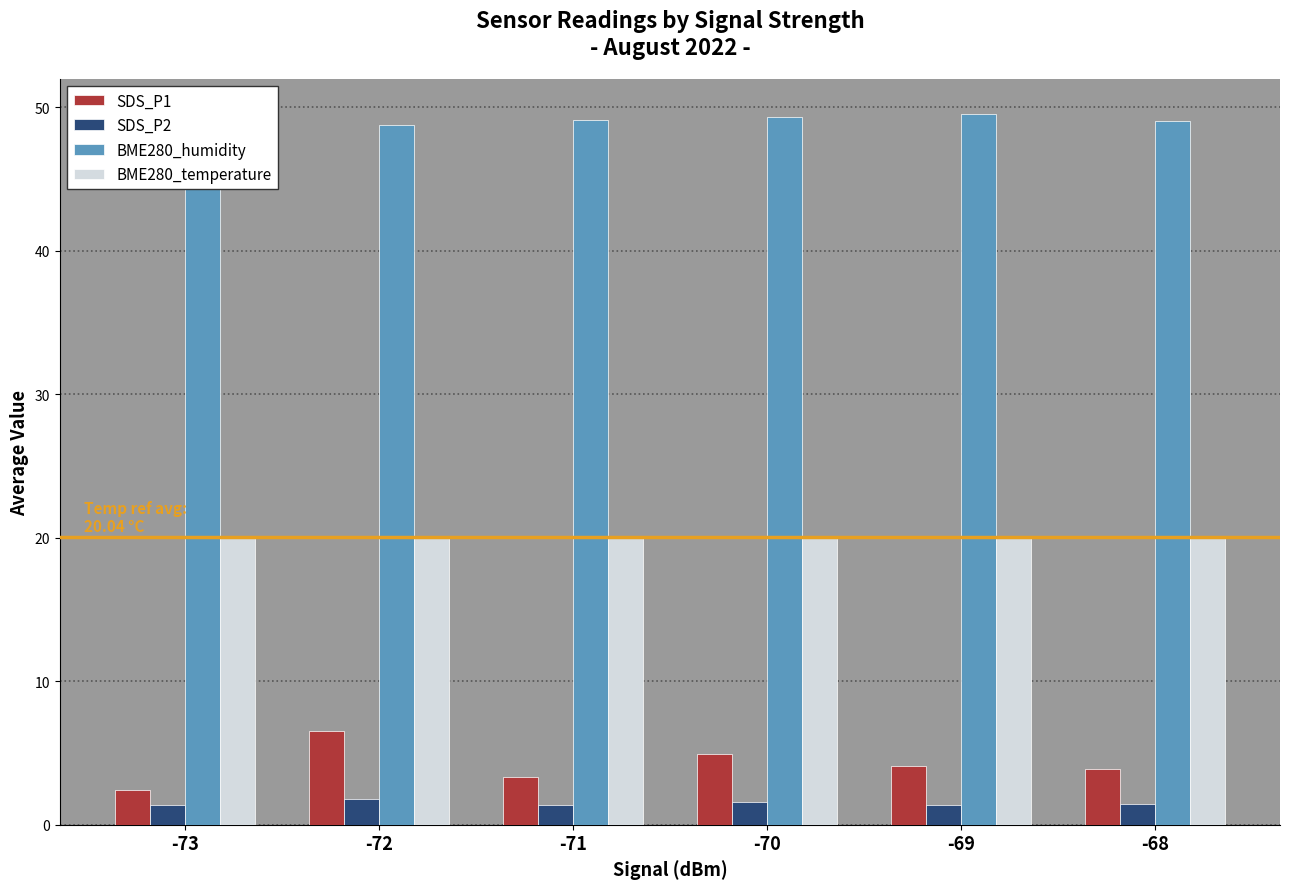

What is the difference between the BME280_humidity values at -69 and -68?

0.5